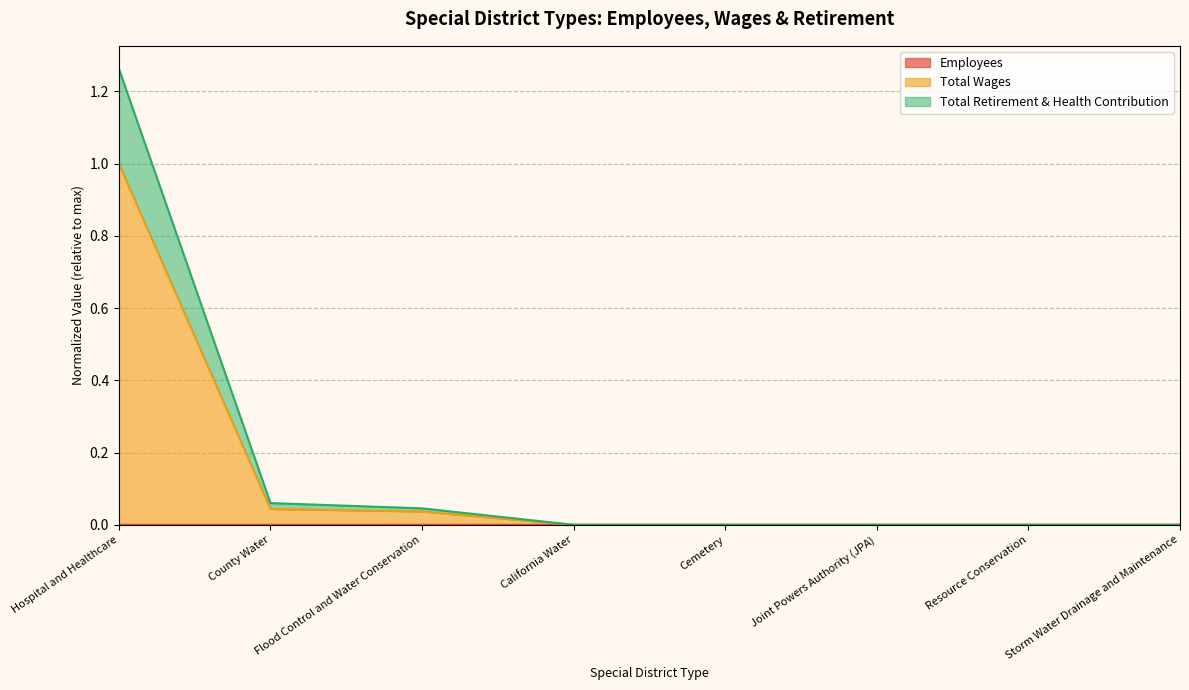

True or false: Total Wages has a value of 0.0 at Cemetery.

True